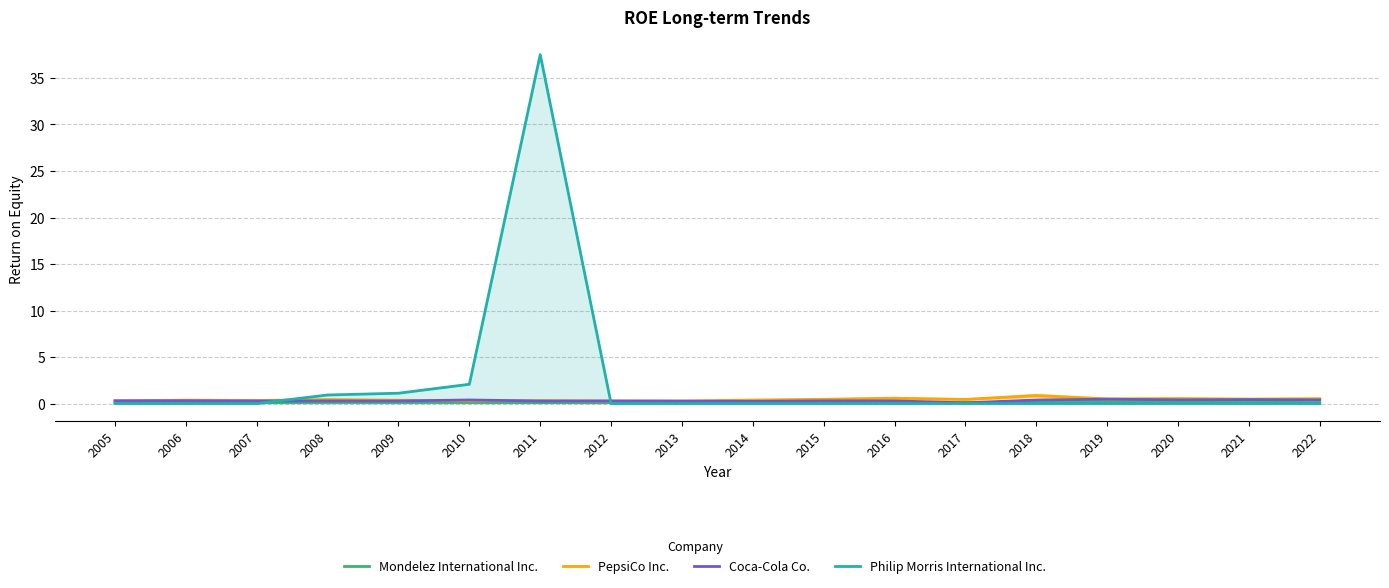

What are all the series names shown in the legend?

Mondelez International Inc., PepsiCo Inc., Coca-Cola Co., Philip Morris International Inc.